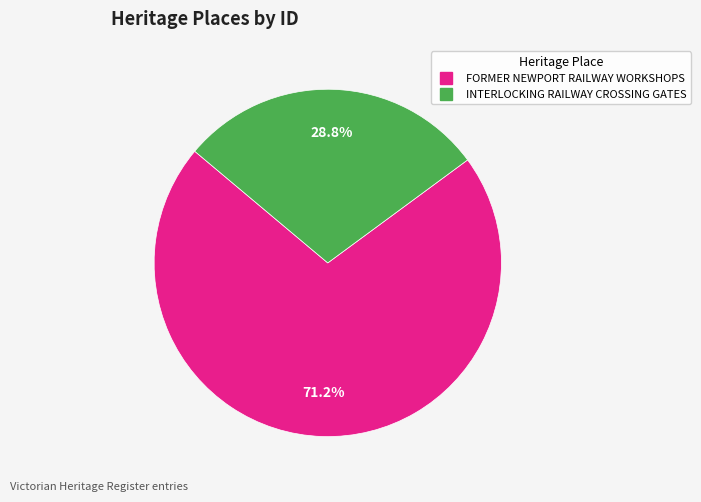

Count the number of slices in the pie.

2